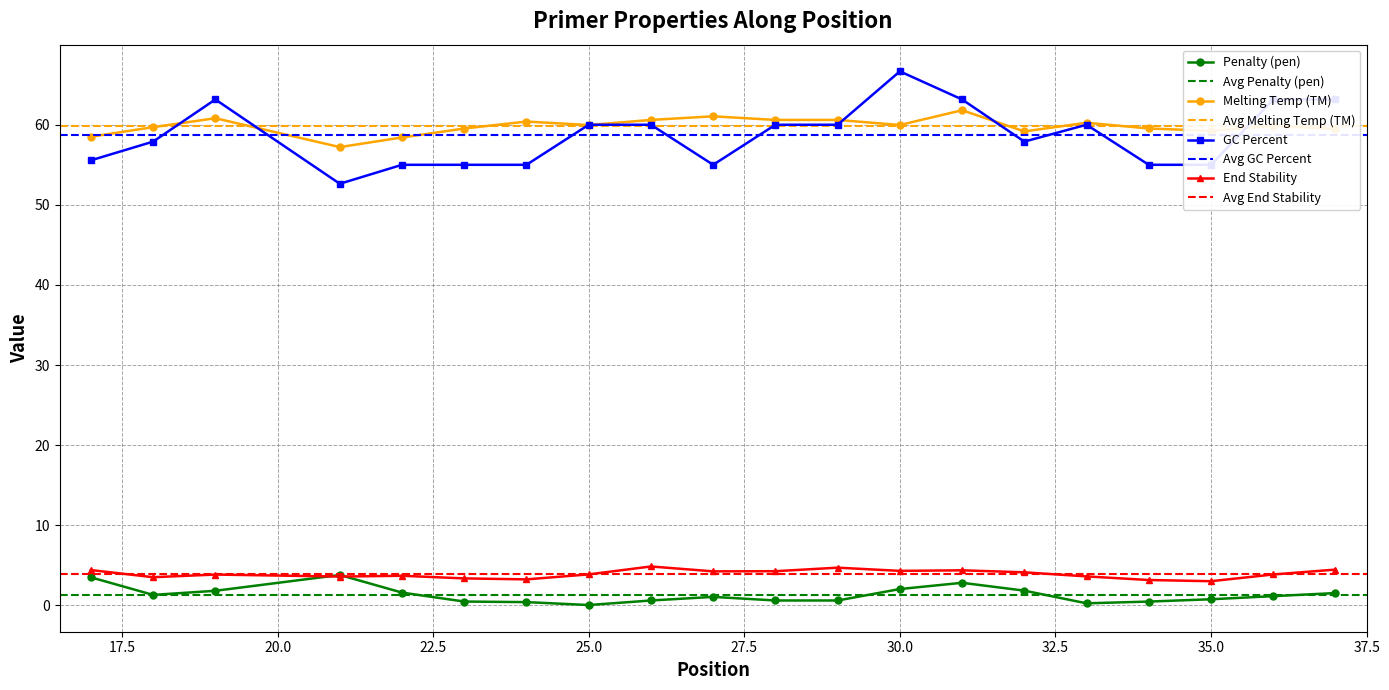

Is it true that PRIMER_LEFT_0_TM equals 98.2 at 24?

False